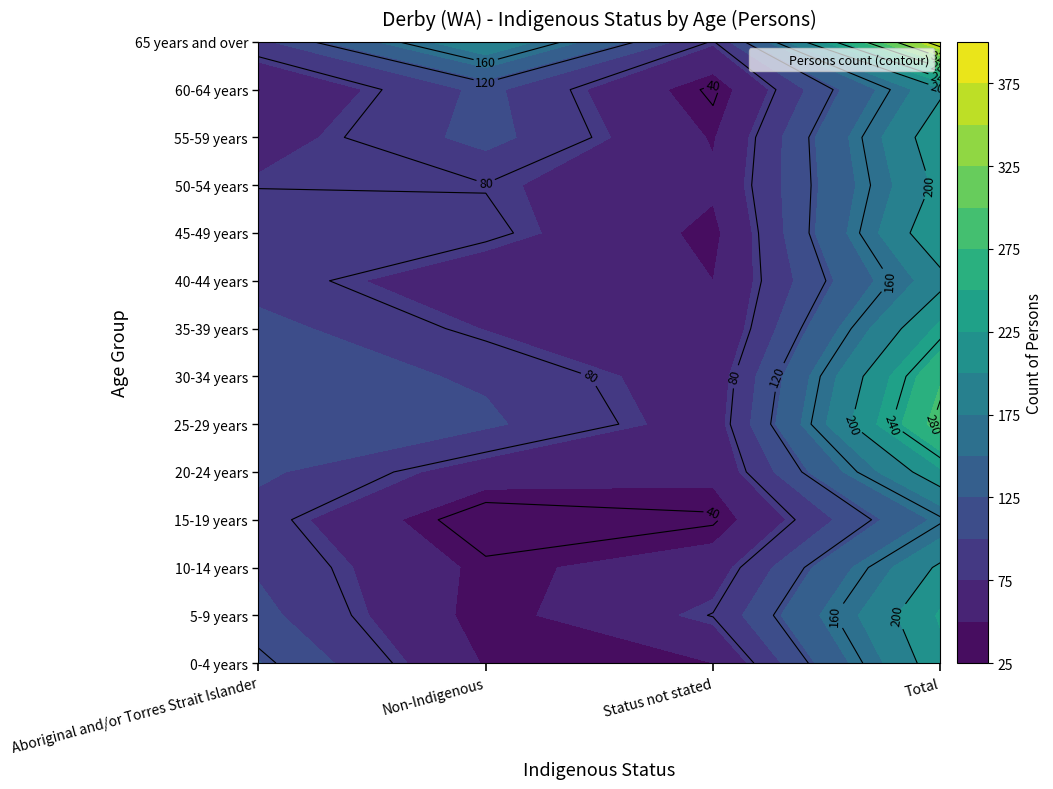

Which series has the largest range (max minus min)?

65 years and over